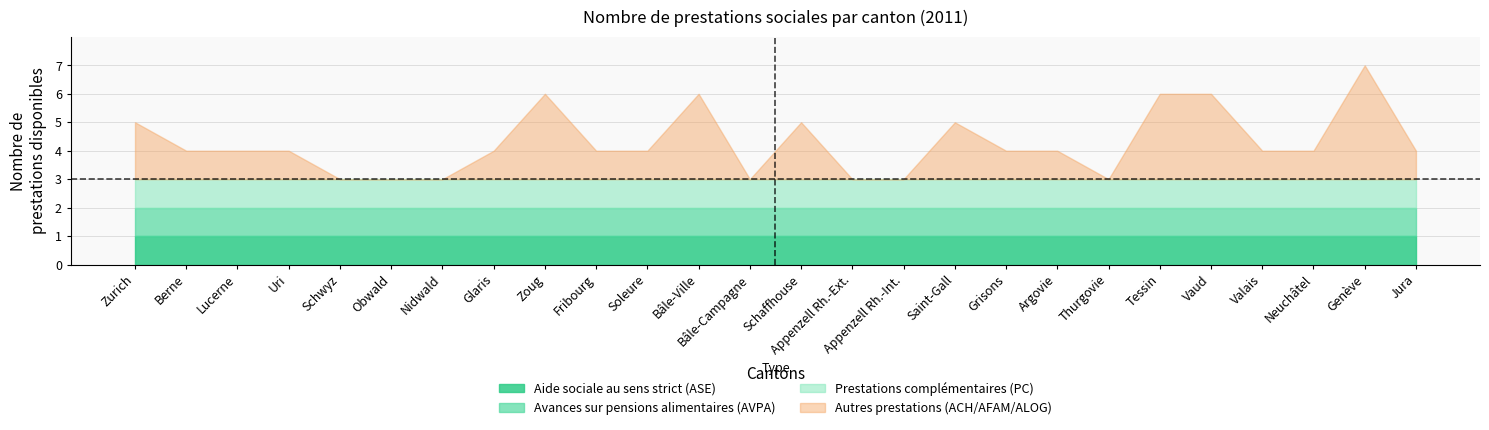

True or false: Nombre de prestations sociales disponibles and Prestations complémentaires (PC) cross at least once.

False